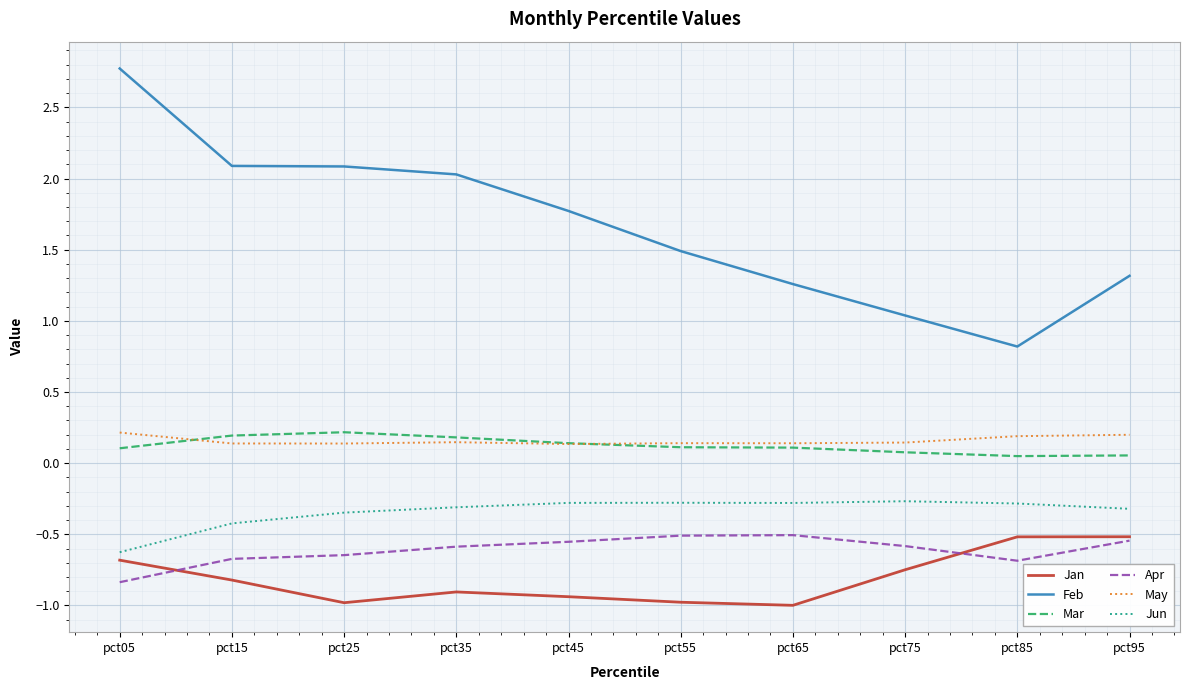

What are all the series names shown in the legend?

Jan, Feb, Mar, Apr, May, Jun